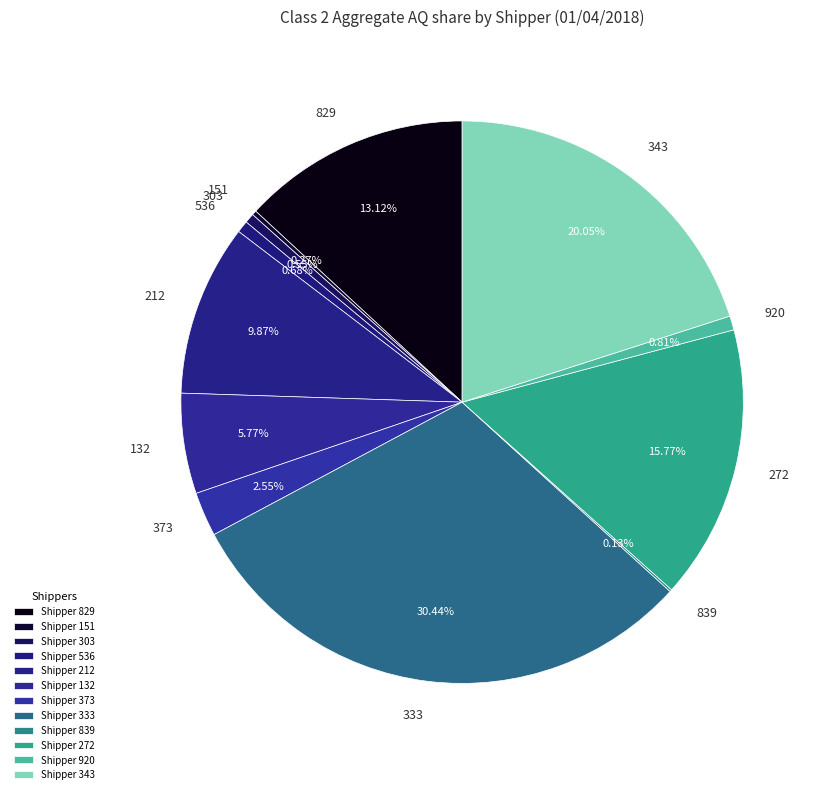

Which slice is the largest?

333